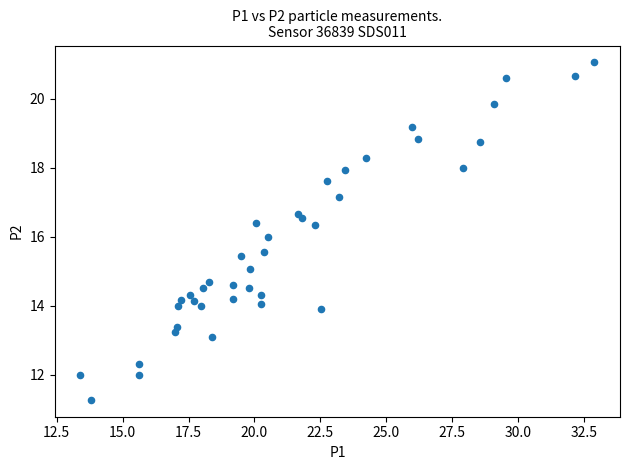

What is the range of X values (max minus min)?

19.5